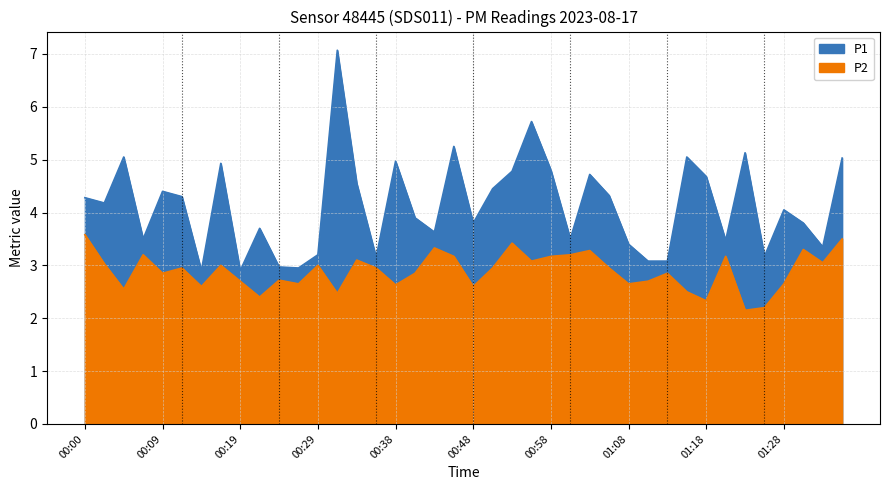

At which category does the chart reach its peak across all series?

00:31